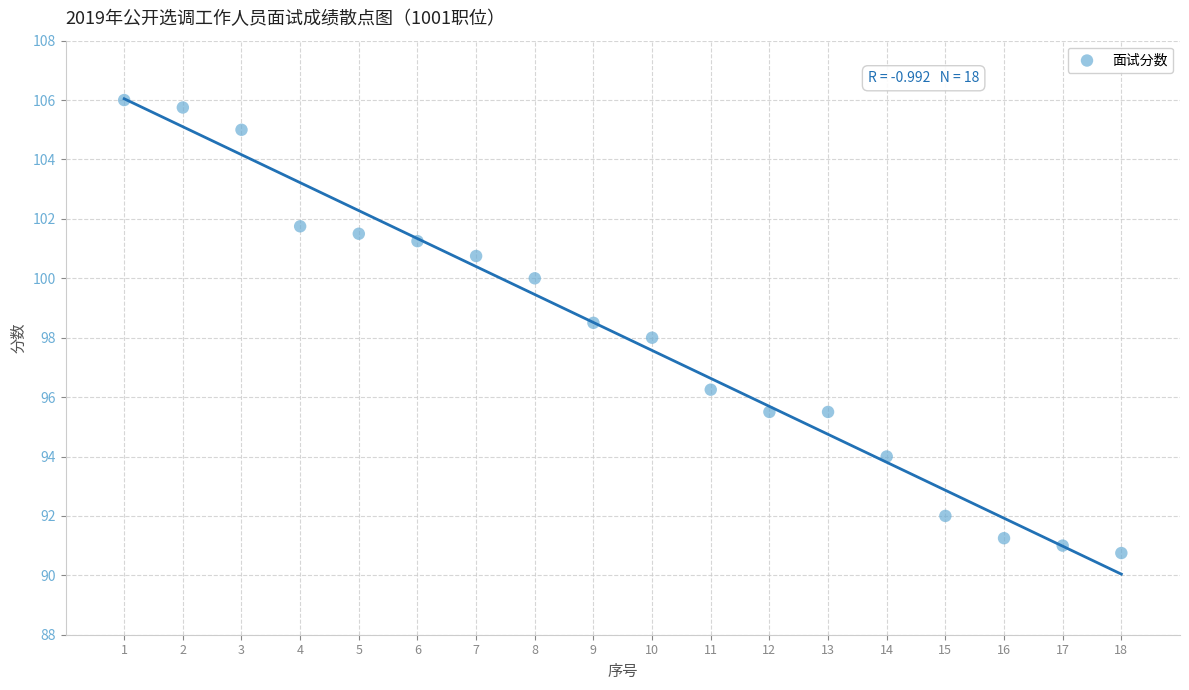

What is the range of X values (max minus min)?

17.0